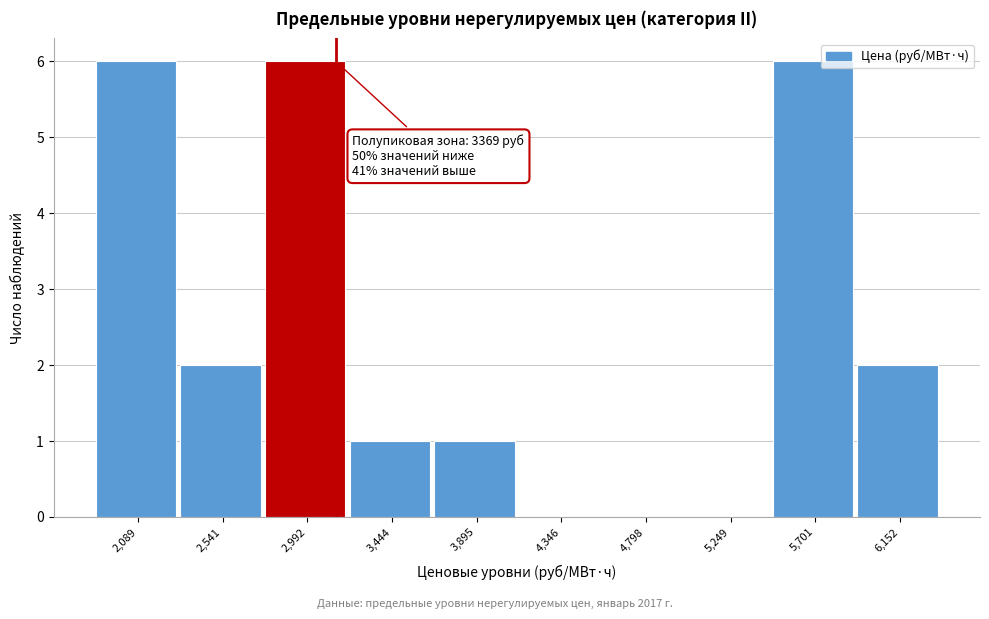

Reading left to right, transcribe all the data shown in this chart.

2,089=6	2,541=2	2,992=6	3,444=1	3,895=1	4,346=0	4,798=0	5,249=0	5,701=6	6,152=2